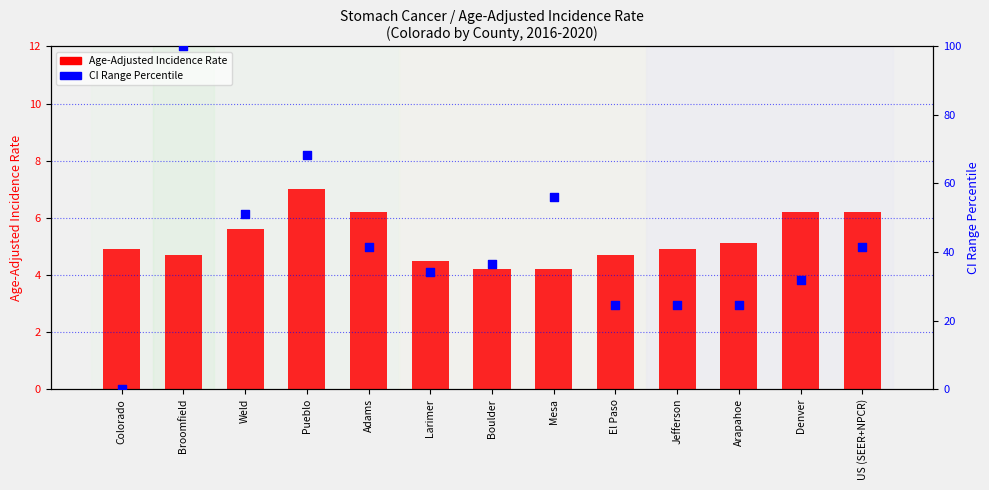

Which series has the largest total across all categories?

CI range (percentile)